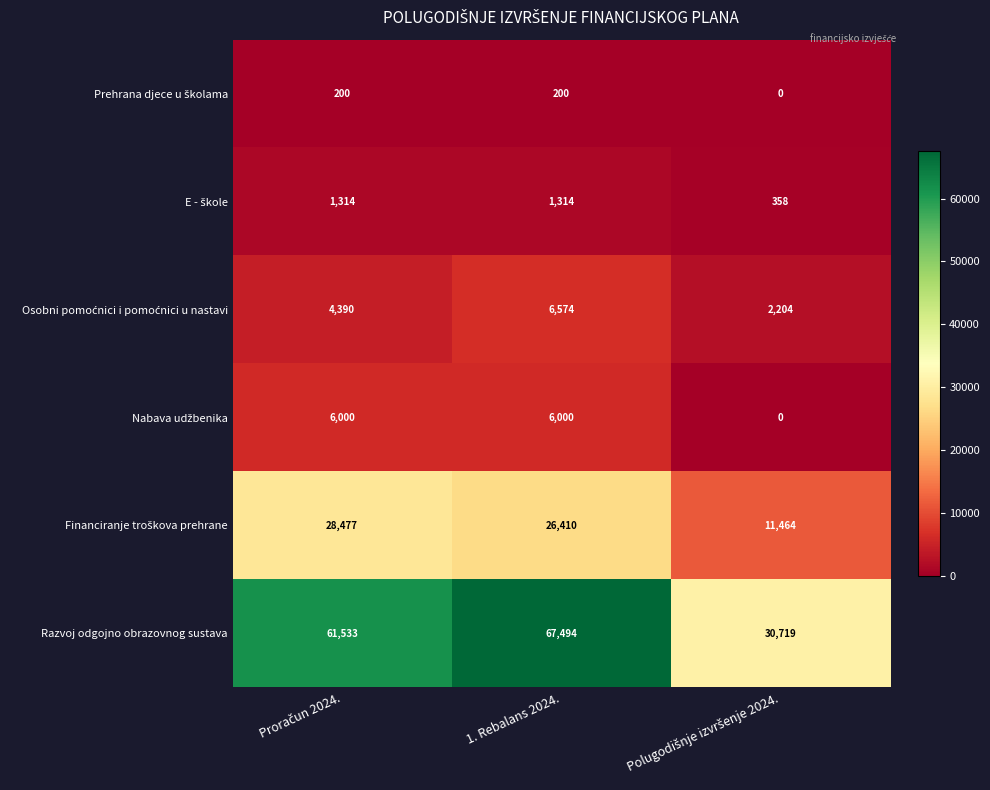

At which category is the sum across all series the highest?

1. Rebalans 2024.